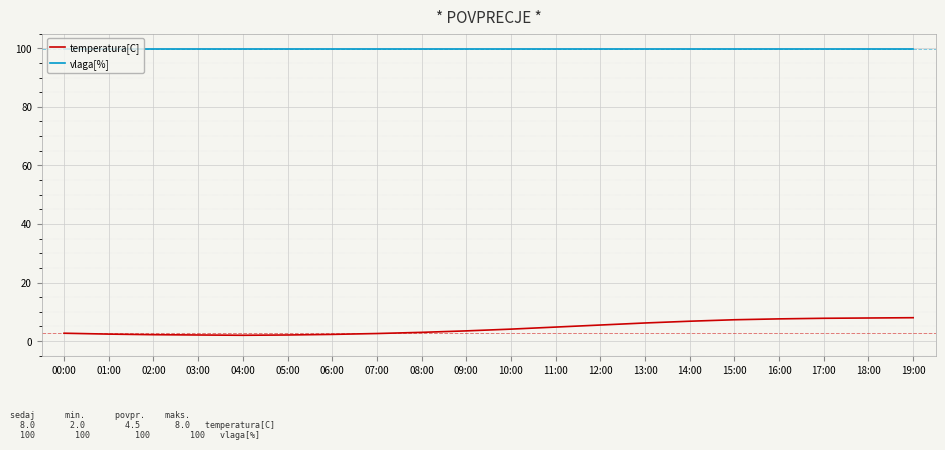

Rank the series by their average value, from highest to lowest.

vlaga[%], temperatura[C]